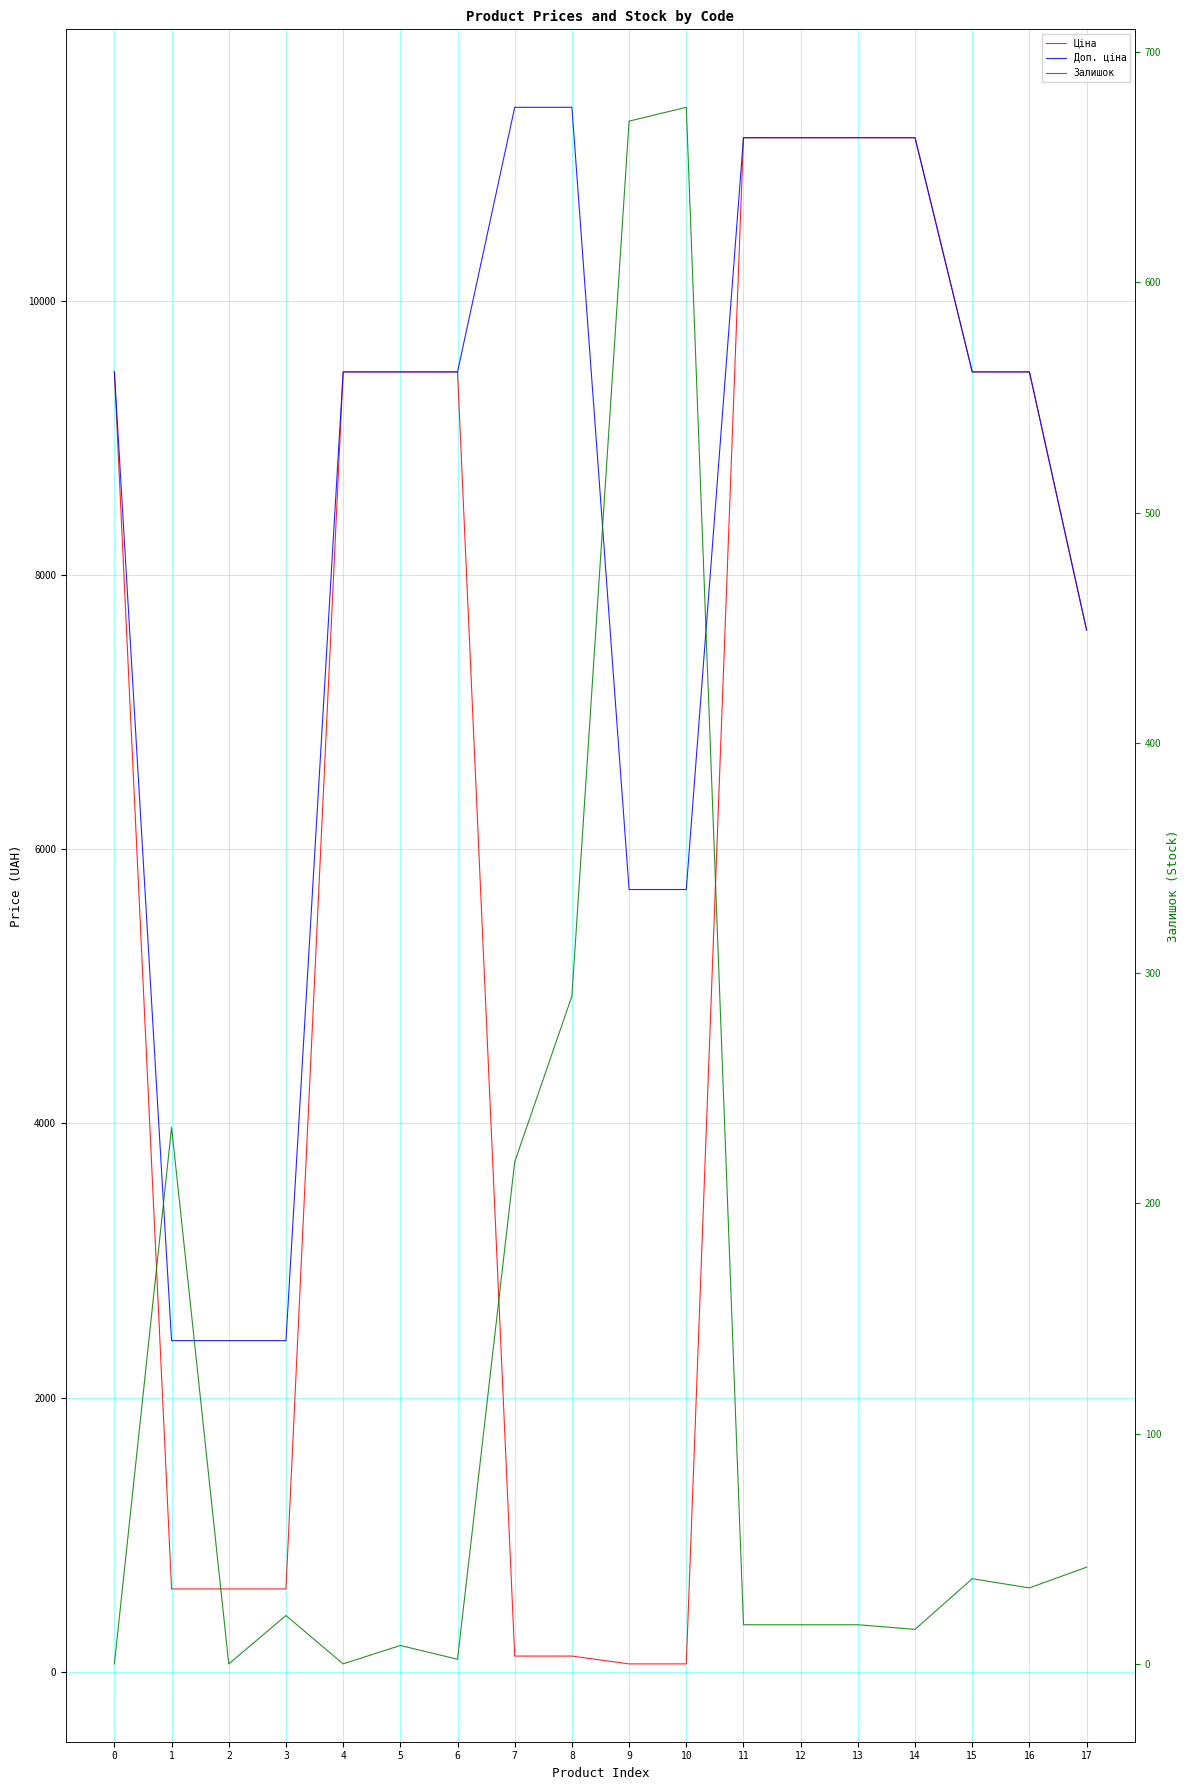

At how many categories does at least one series exceed 8624?

12